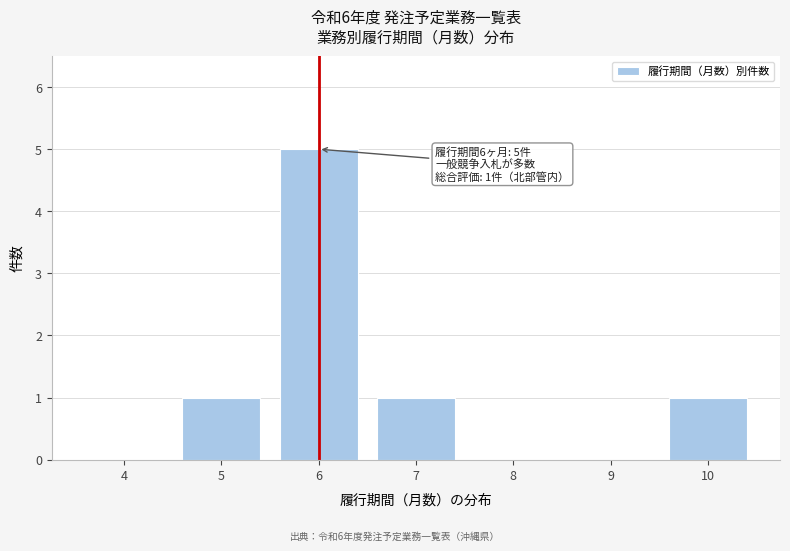

Reading left to right, extract all data points from this chart.

4=0	5=1	6=5	7=1	8=0	9=0	10=1